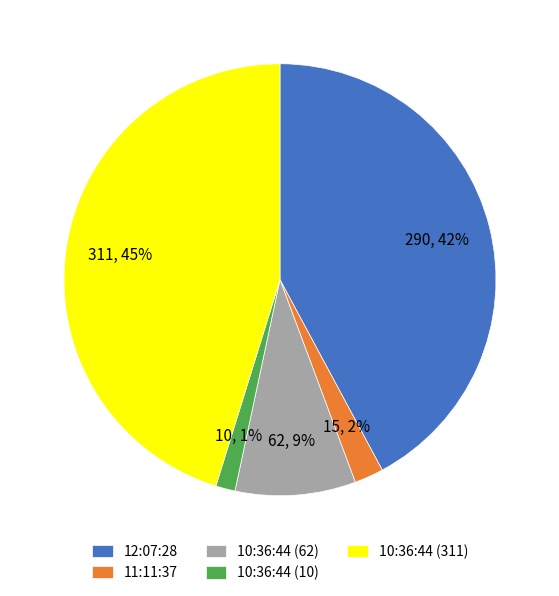

Does 10:36:44 (10) represent more than half of the total?

No